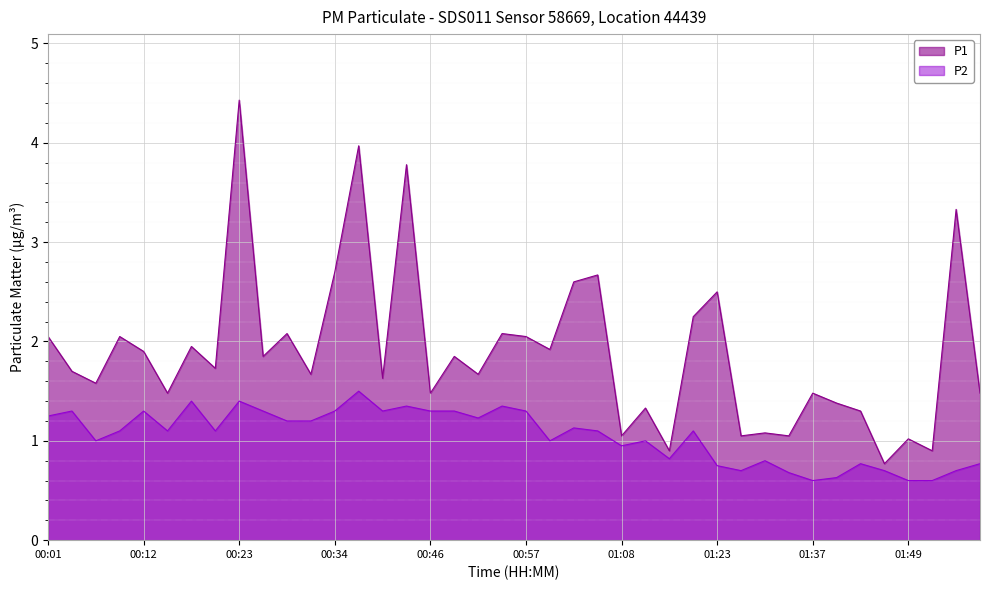

True or false: P2 and P1 cross at least once.

False